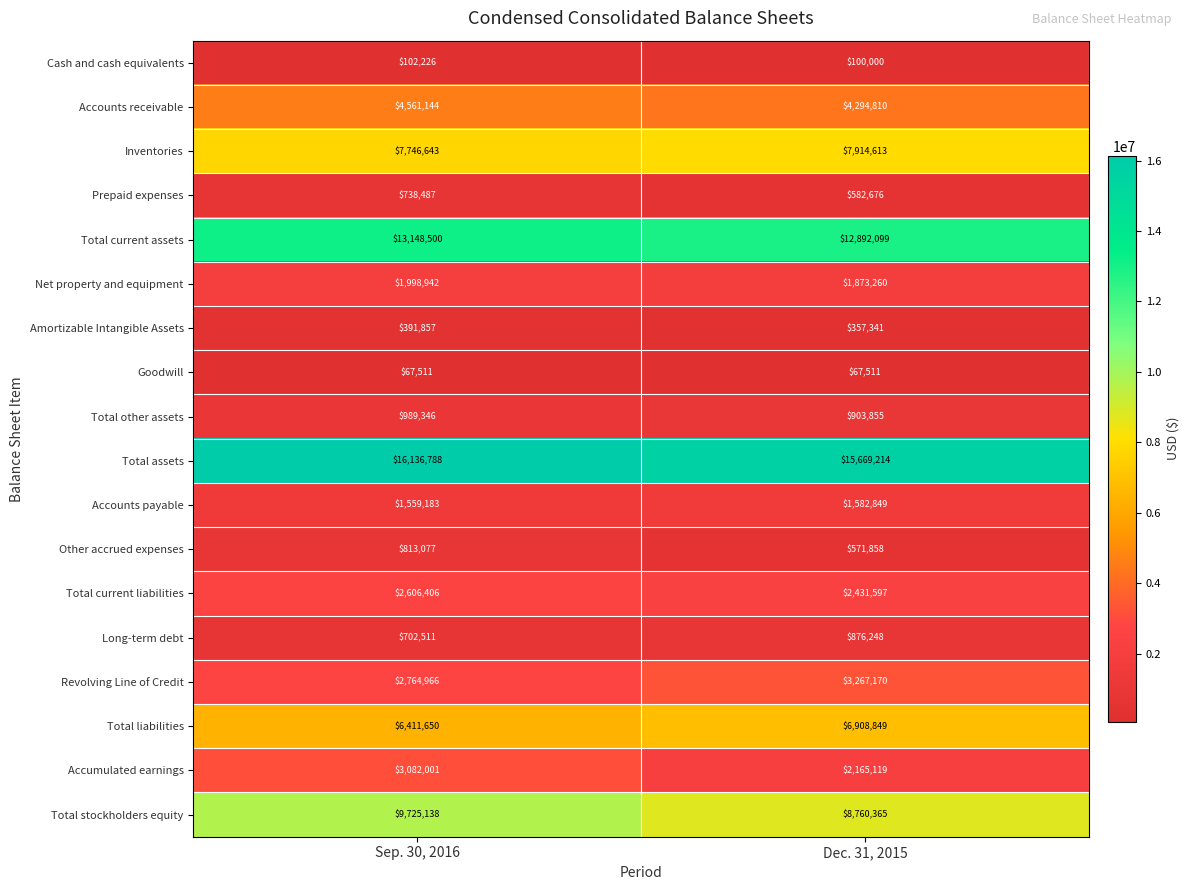

At Dec. 31, 2015, list the series in order from largest to smallest.

Total assets, Total current assets, Total stockholders equity, Inventories, Total liabilities, Accounts receivable, Revolving Line of Credit, Total current liabilities, Accumulated earnings, Net property and equipment, Accounts payable, Total other assets, Long-term debt, Prepaid expenses, Other accrued expenses, Amortizable Intangible Assets, Cash and cash equivalents, Goodwill